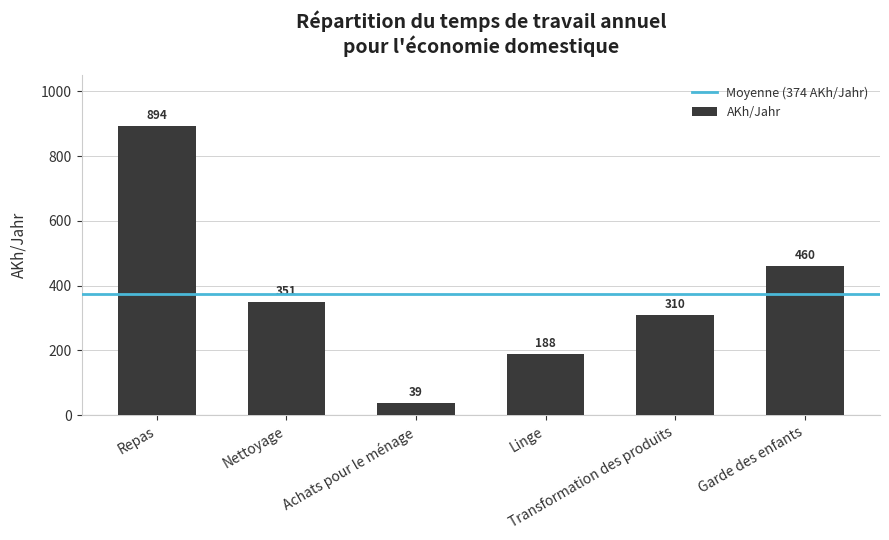

How many data points are less than 351?

3